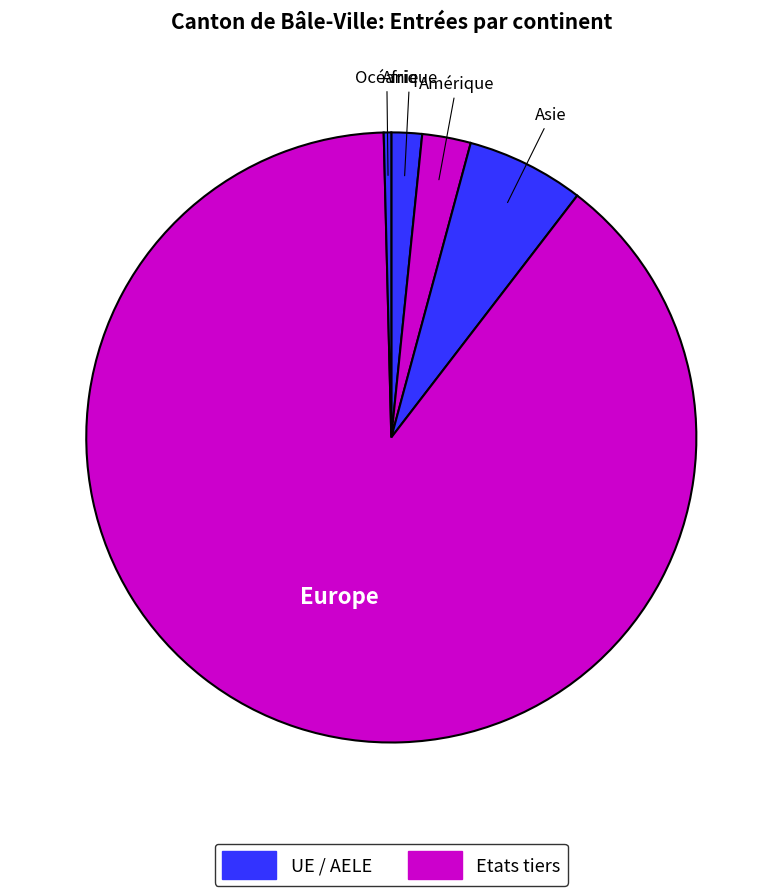

What is the smallest slice in the pie chart?

Océanie